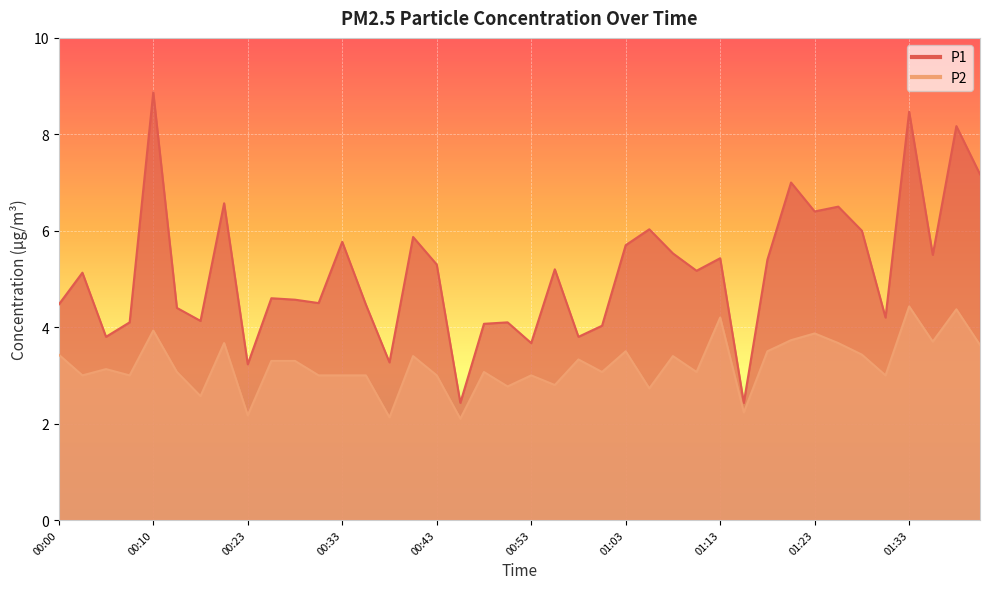

Which category has the lowest value in the P2 series?

00:46